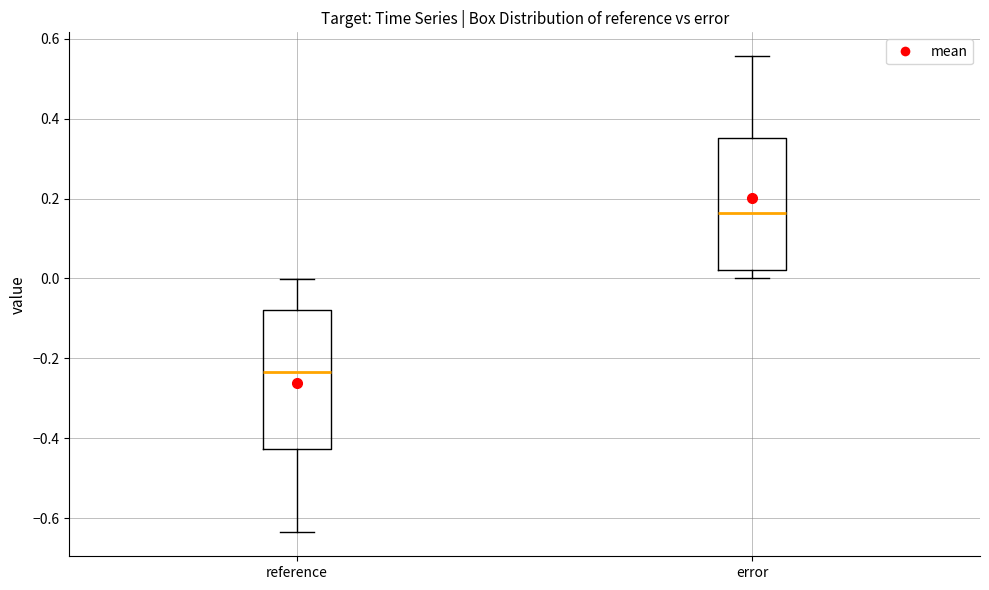

Which box's median line is the lowest?

reference